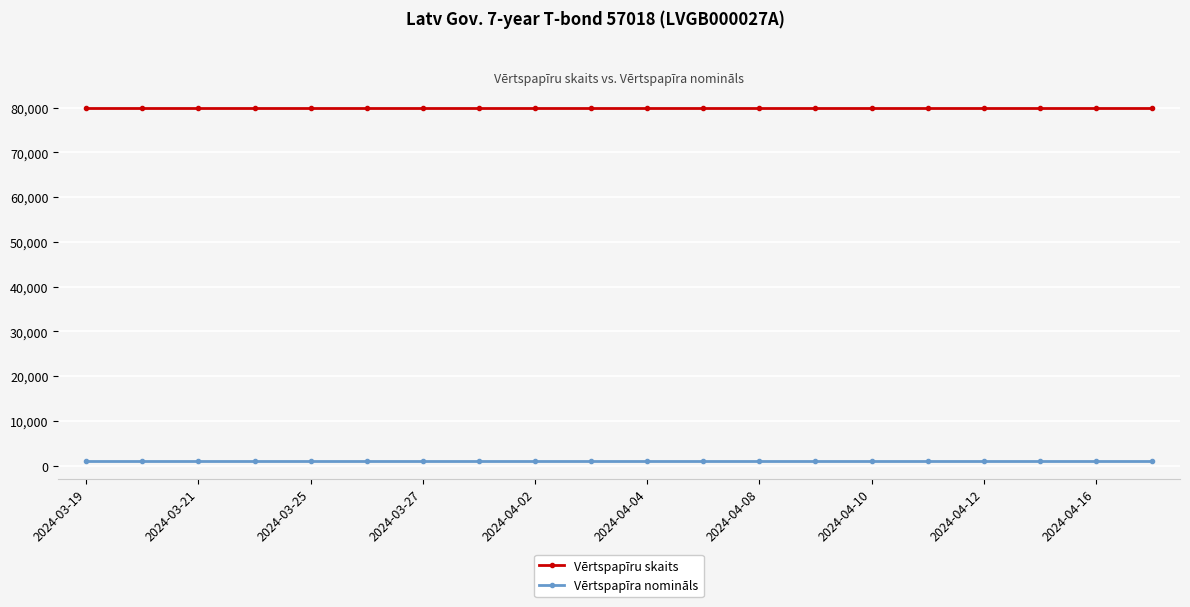

Reading left to right, what are all the values shown in this chart?

Vērtspapīru skaits: 80000	80000	80000	80000	80000	80000	80000	80000	80000	80000	80000	80000	80000	80000	80000	80000	80000	80000	80000	80000
Vērtspapīra nomināls: 1000	1000	1000	1000	1000	1000	1000	1000	1000	1000	1000	1000	1000	1000	1000	1000	1000	1000	1000	1000